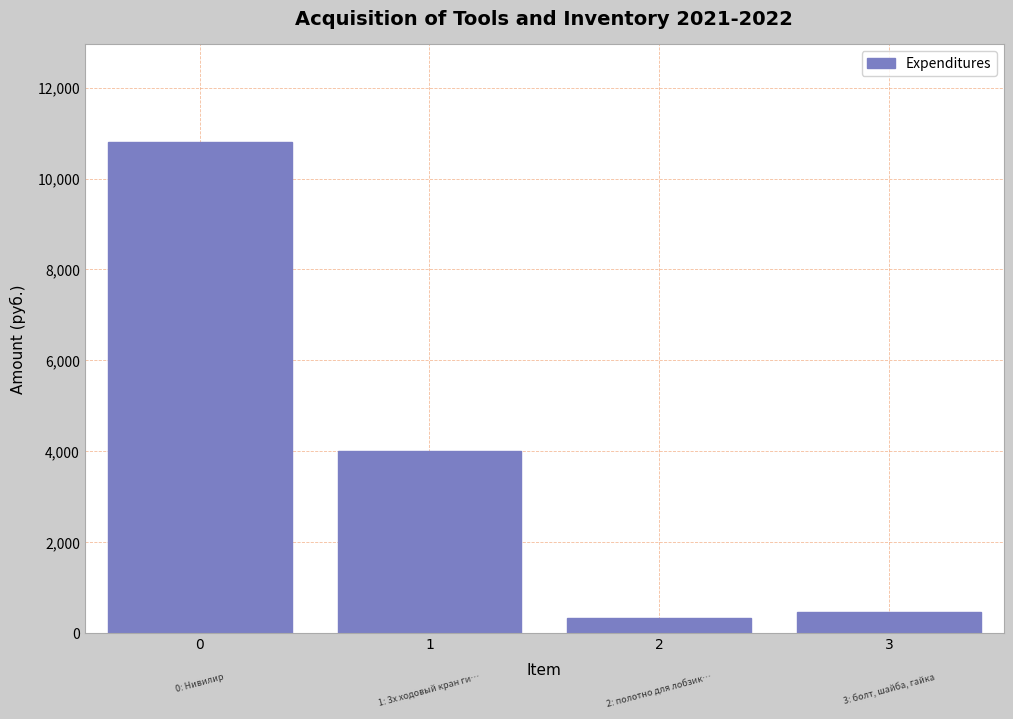

Reading left to right, what are all the values shown in this chart?

10800	4000	325	460